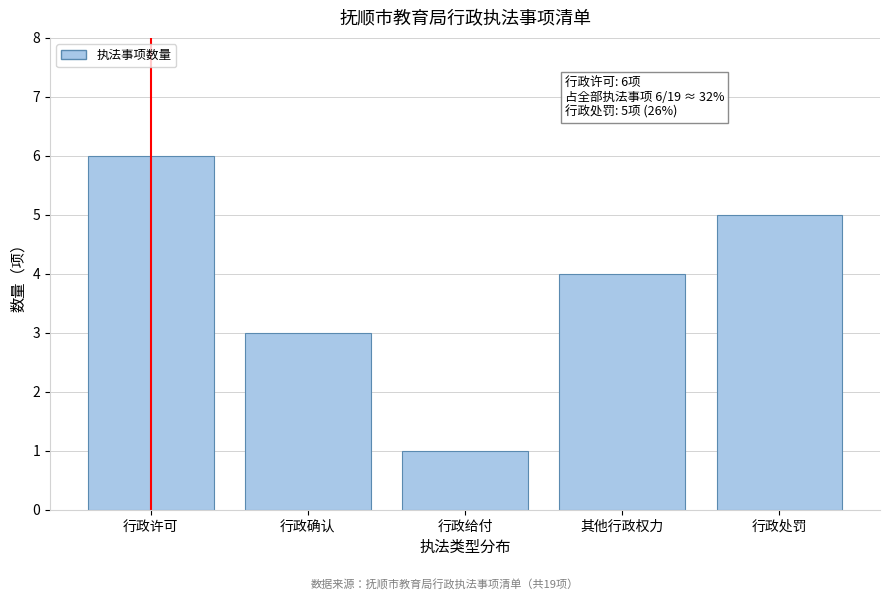

Reading right to left, what are all the values shown in this chart?

5	4	1	3	6